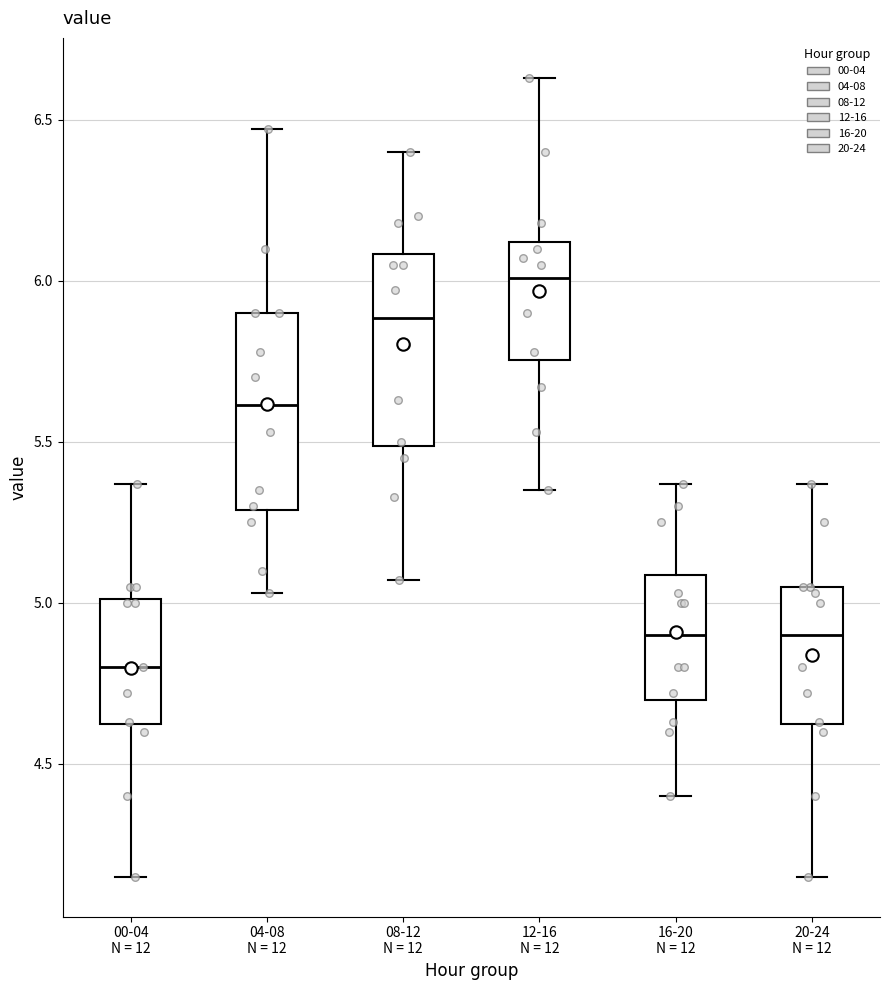

Where does the lower whisker of the box for 04-08 N = 12 end on the y-axis? The values are not printed on the chart, so give them approximately, as read against the axis.

5.05